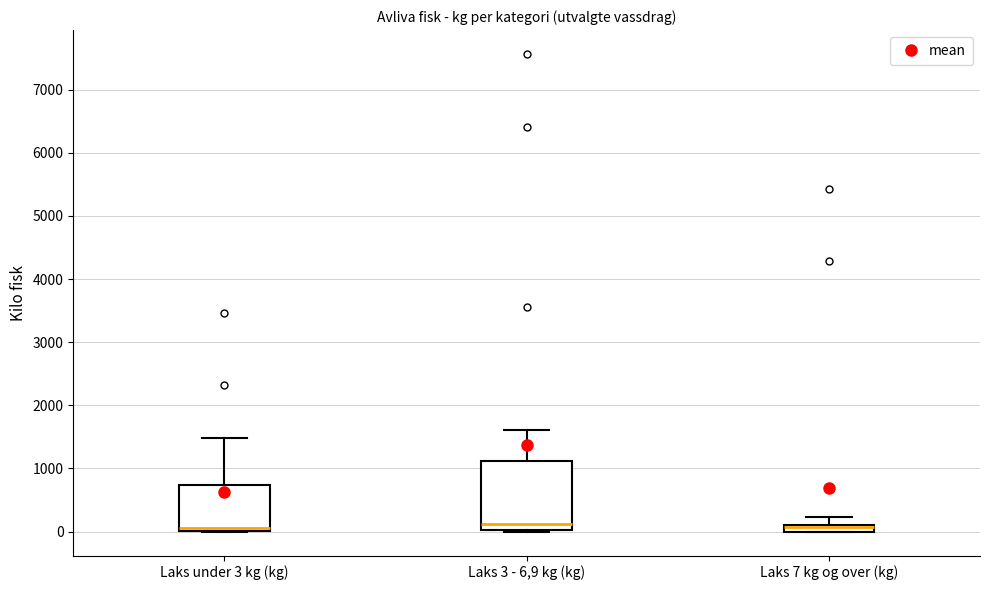

Where is the upper edge of the box for Laks 7 kg og over (kg) on the y-axis? The values are not printed on the chart, so give them approximately, as read against the axis.

100